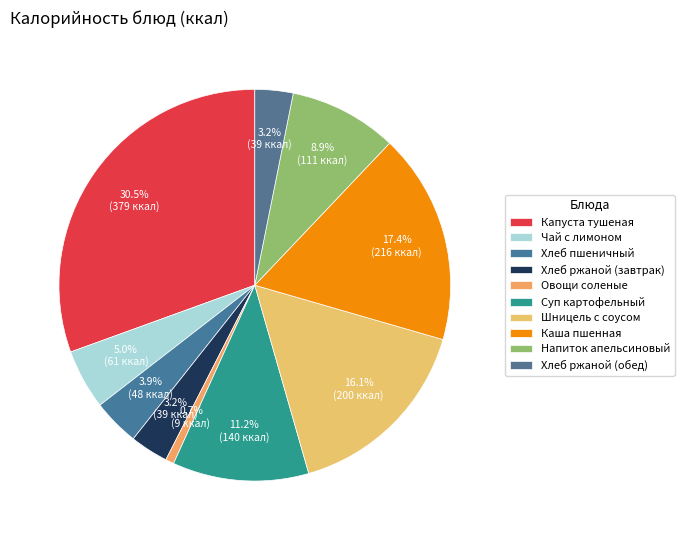

Does Хлеб ржаной (завтрак) represent more than half of the total?

No